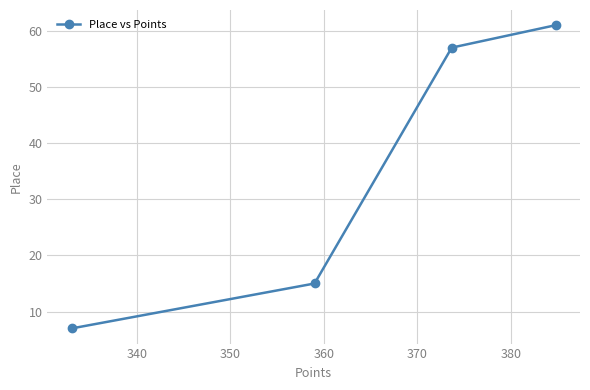

What is the difference between the second highest and second lowest values?

42